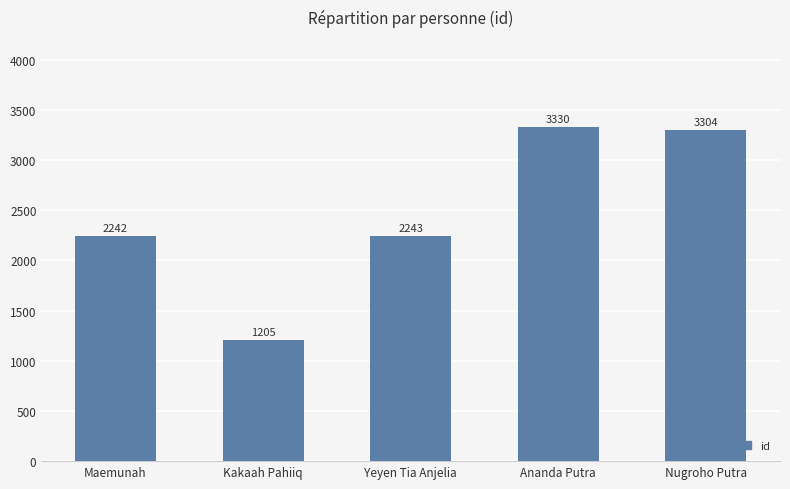

What is the value of the 2nd bar from the left?

1205